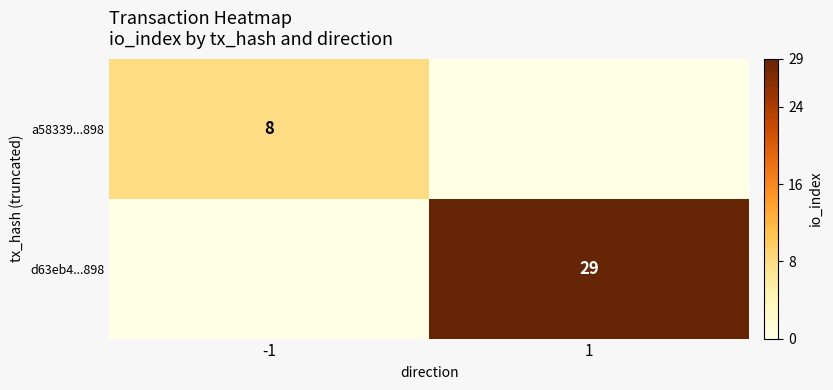

The d63eb4...898 series shows 29 at 1. True or false?

True